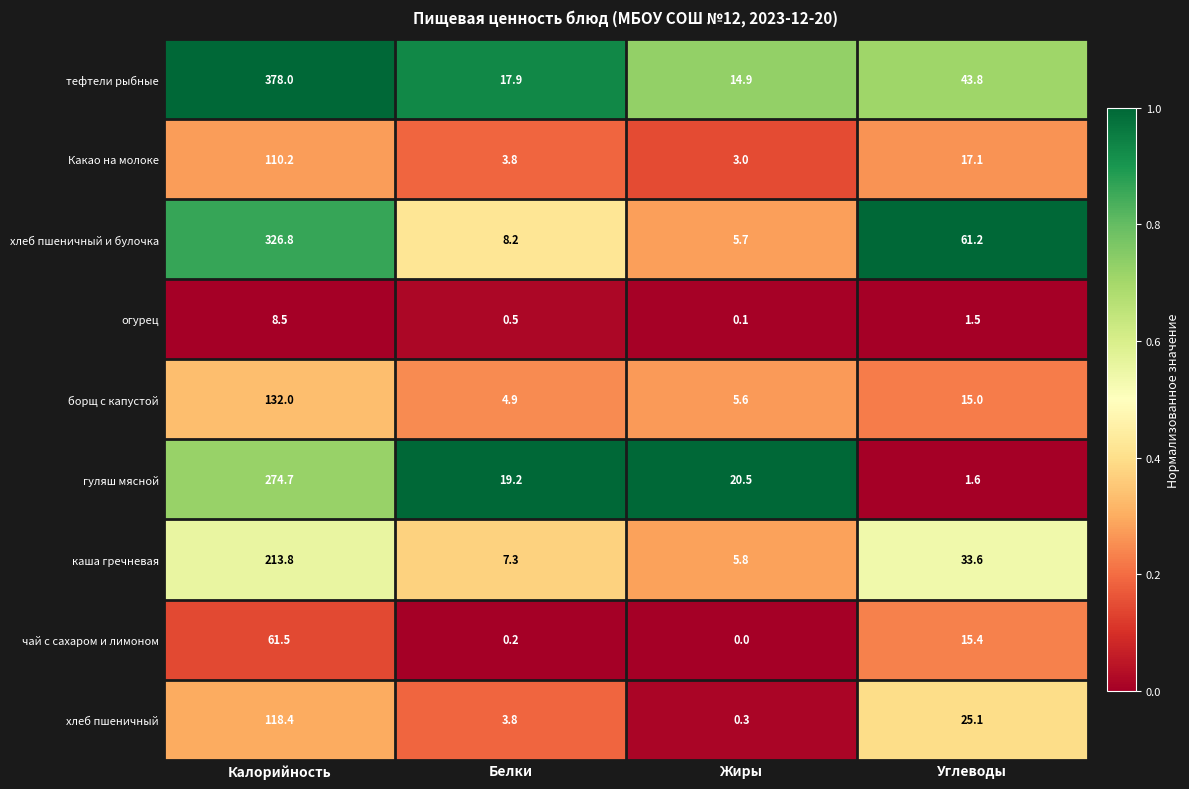

What is the approximate value of борщ с капустой at Белки?

4.9